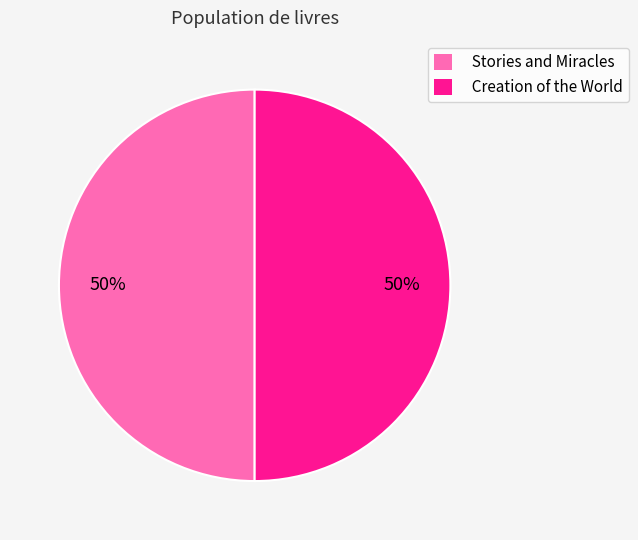

Approximately how many times larger is the value at Stories and Miracles compared to Creation of the World?

1.0